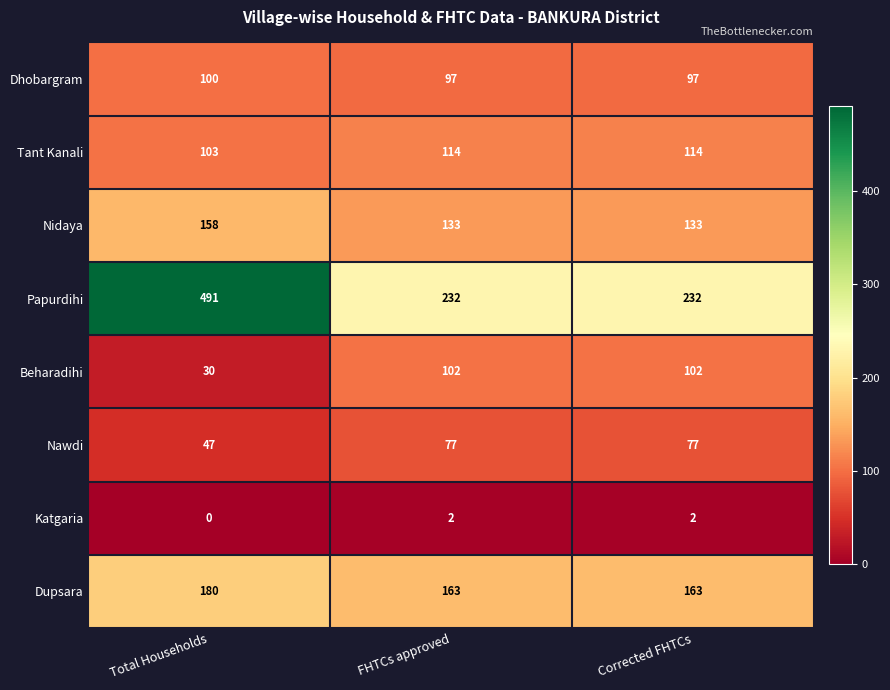

True or false: Katgaria has a value of 3 at FHTCs approved.

False